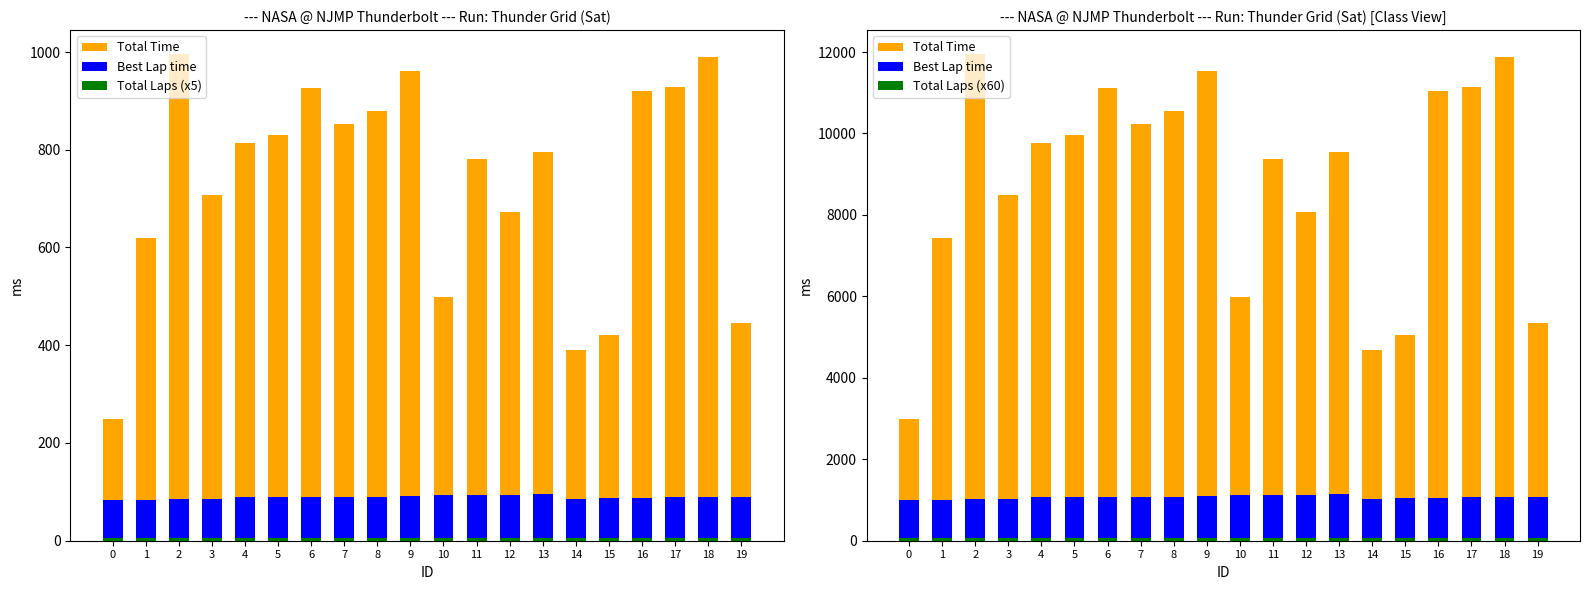

Reading right to left, list all the values displayed in this chart.

Total Time: 19=5343.9	18=11867.1	17=11129.9	16=11031.3	15=5047.0	14=4694.4	13=9539.7	12=8063.1	11=9372.6	10=5989.7	9=11526.2	8=10539.9	7=10226.4	6=11114.0	5=9971.7	4=9759.6	3=8479.4	2=11941.4	1=7427.4	0=3000.0
Best Lap time: 19=1075.0	18=1064.3	17=1071.1	16=1058.7	15=1040.6	14=1013.0	13=1138.0	12=1120.2	11=1119.1	10=1117.7	9=1107.1	8=1073.5	7=1073.4	6=1064.2	5=1064.0	4=1062.5	3=1016.0	2=1013.6	1=1011.1	0=1004.6
Total Laps (x5): 19=5.0	18=5.0	17=5.0	16=5.0	15=5.0	14=5.0	13=5.0	12=5.0	11=5.0	10=5.0	9=5.0	8=5.0	7=5.0	6=5.0	5=5.0	4=5.0	3=5.0	2=5.0	1=5.0	0=5.0
Total Laps (x60): 19=60.0	18=60.0	17=60.0	16=60.0	15=60.0	14=60.0	13=60.0	12=60.0	11=60.0	10=60.0	9=60.0	8=60.0	7=60.0	6=60.0	5=60.0	4=60.0	3=60.0	2=60.0	1=60.0	0=60.0